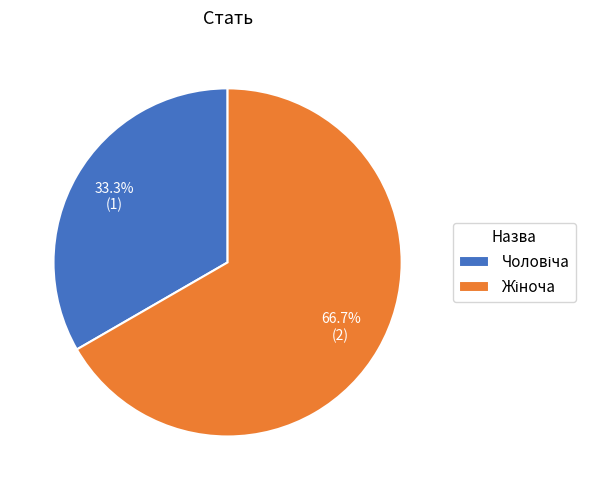

Does any single category account for the majority?

Yes